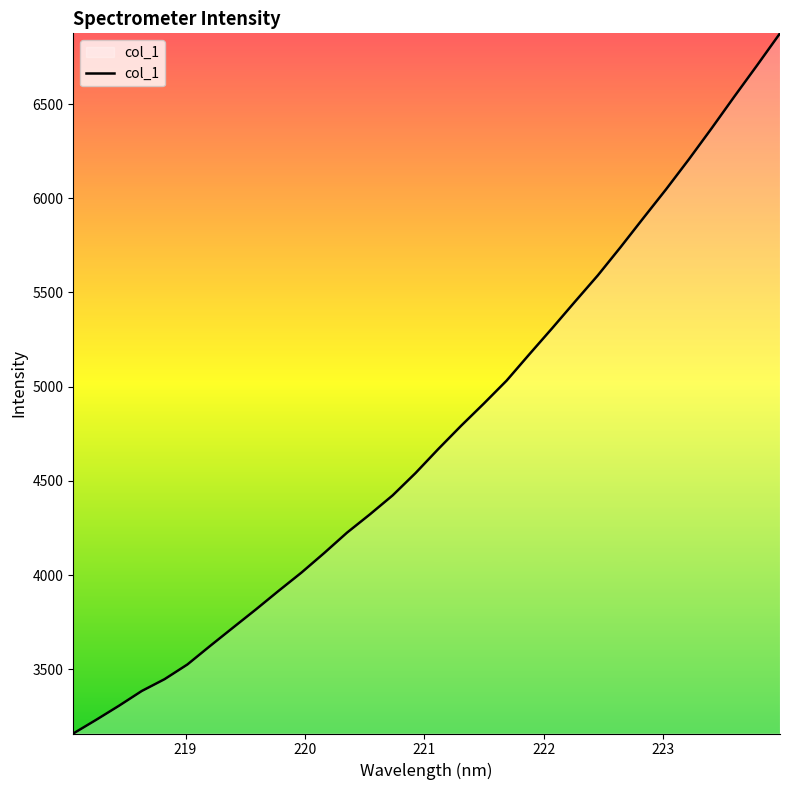

What is the difference between the second highest and second lowest values?

3474.3